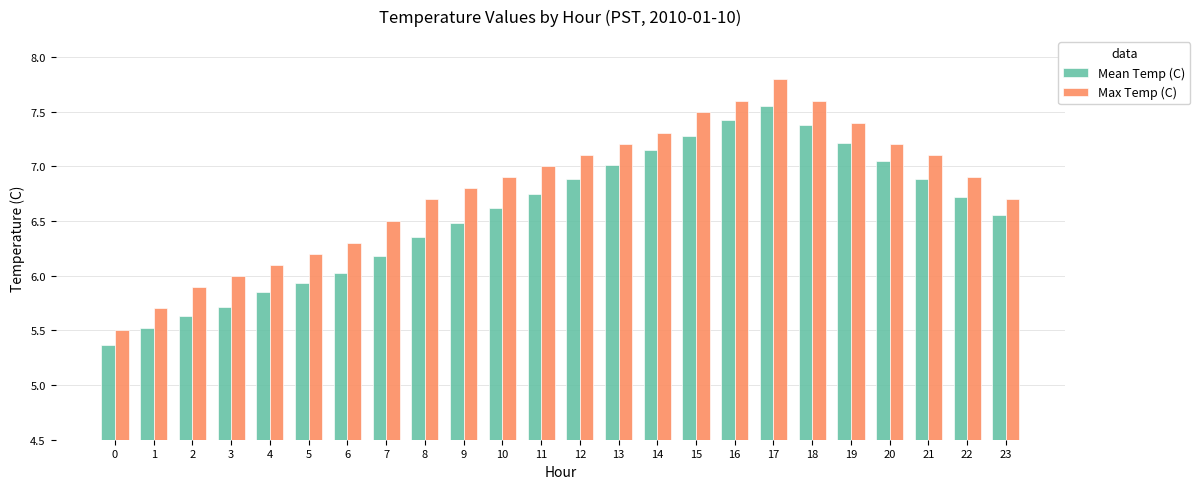

The Max Temp (C) series shows 3.2 at 13. True or false?

False